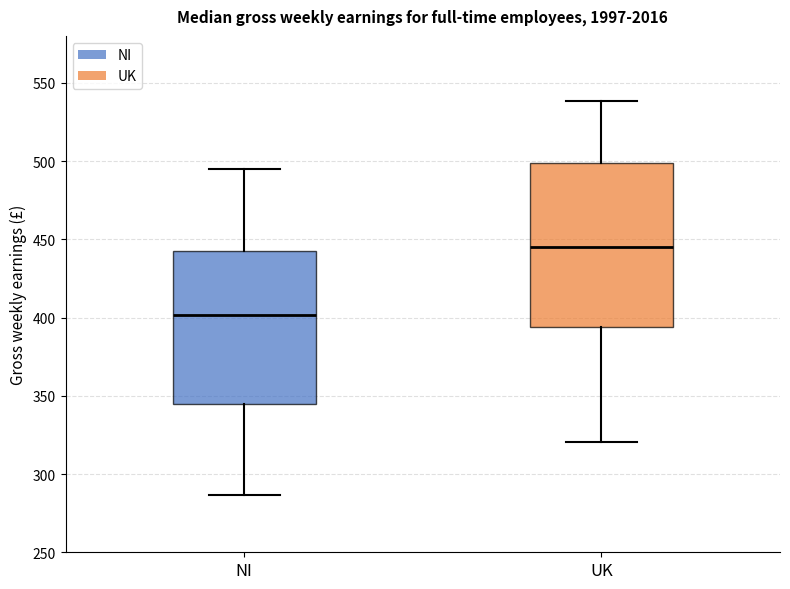

Reading left to right, transcribe this box plot: for each box, give where its median line is, the range the box spans, and where its two whiskers end, as read against the y-axis. The values are not printed on the chart, so give them approximately, as read against the axis.

NI: median 400, box 345 to 445, whiskers 285 to 495
UK: median 445, box 395 to 500, whiskers 320 to 540